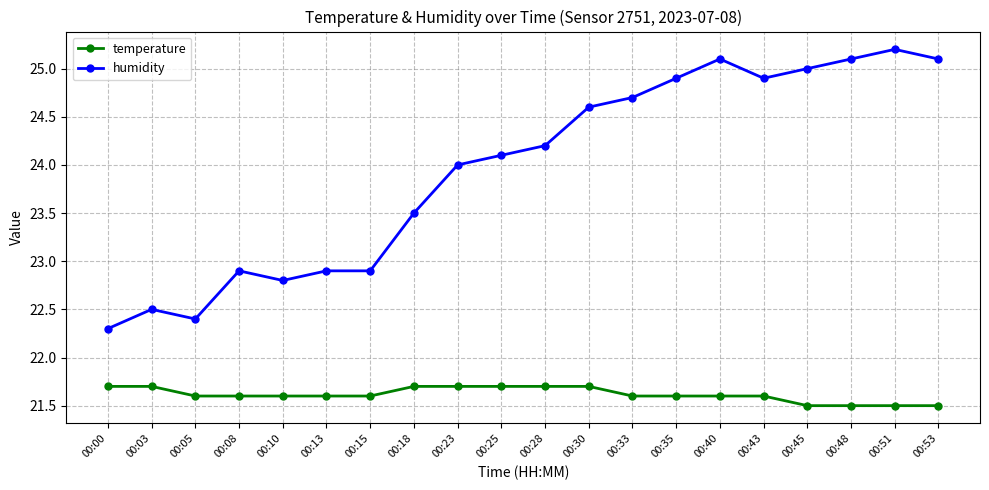

What is the maximum value shown in the chart?

25.2